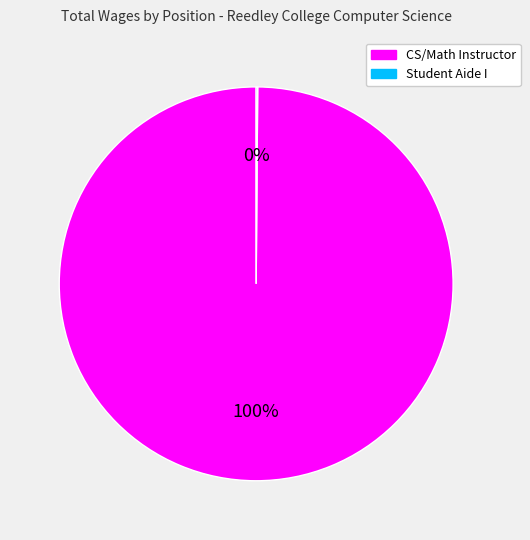

Is there a majority slice in this chart?

Yes